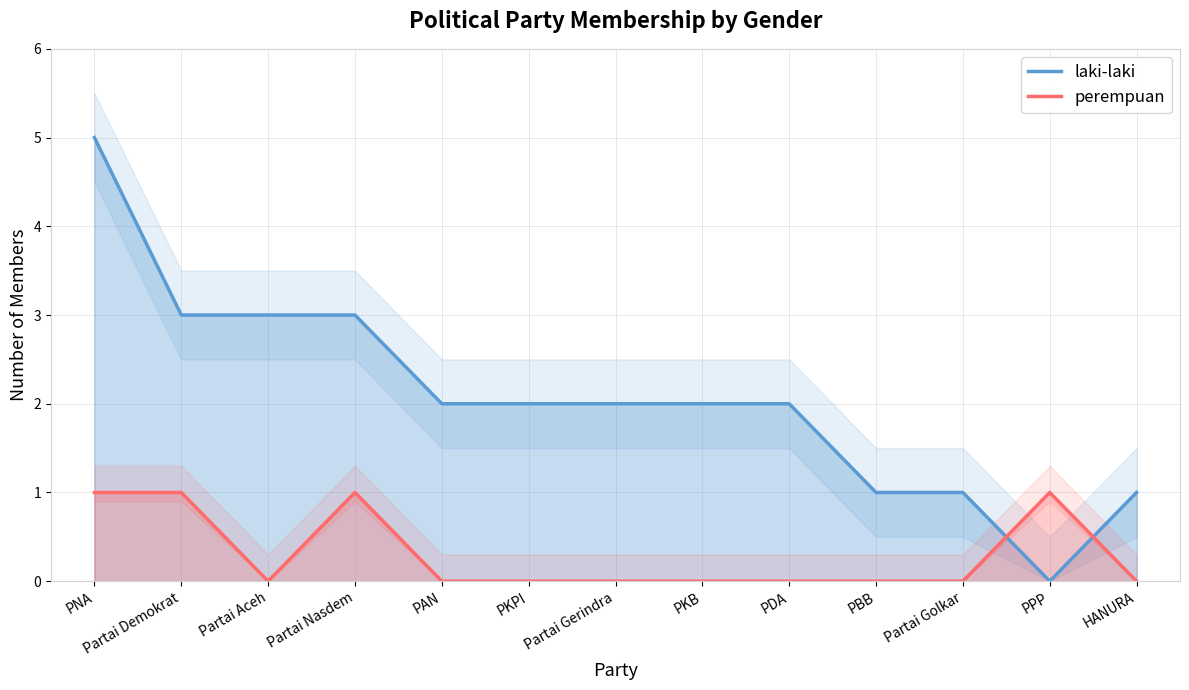

Rank the series at PDA from highest to lowest value.

laki-laki, perempuan